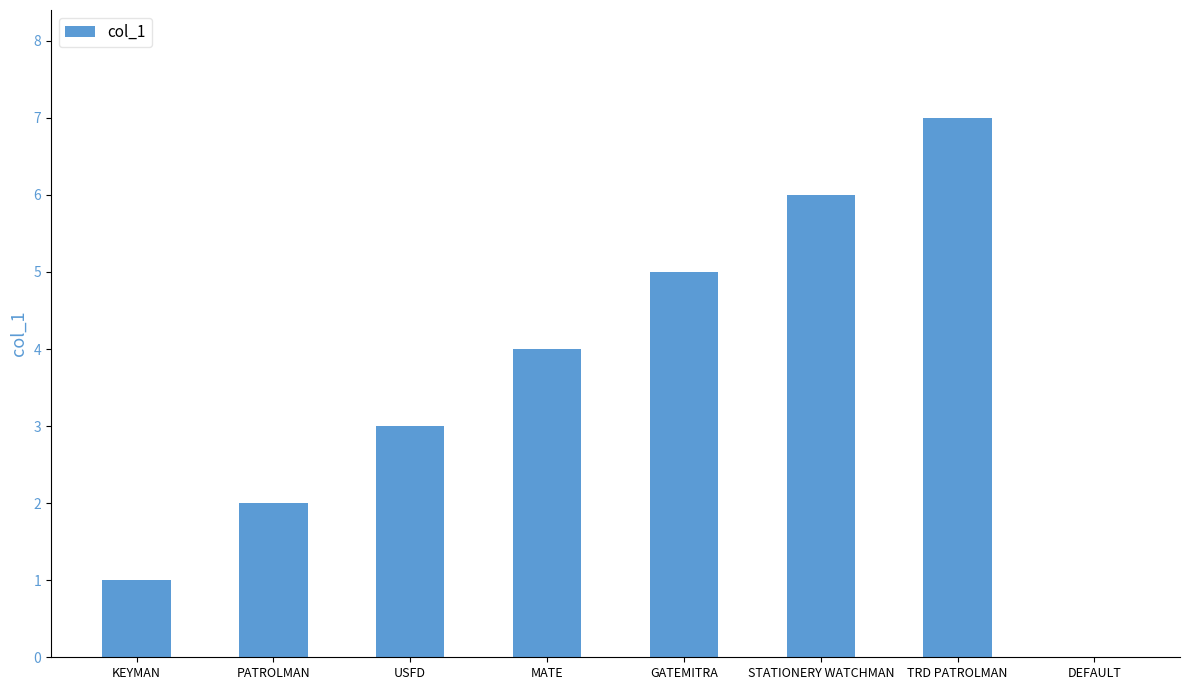

How many data points does each series have?

8